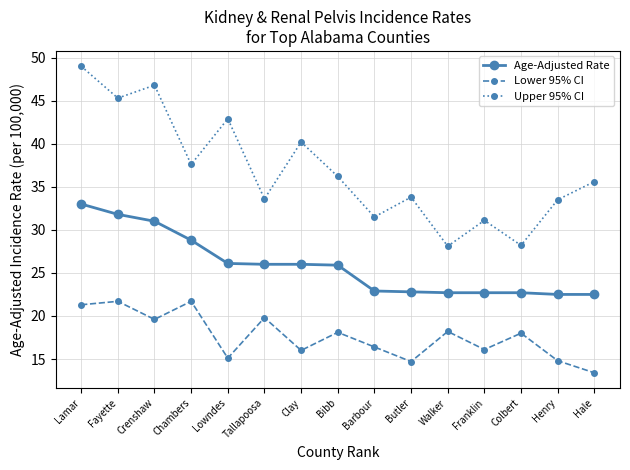

At which label does Age-Adjusted Rate first exceed 25?

Lamar